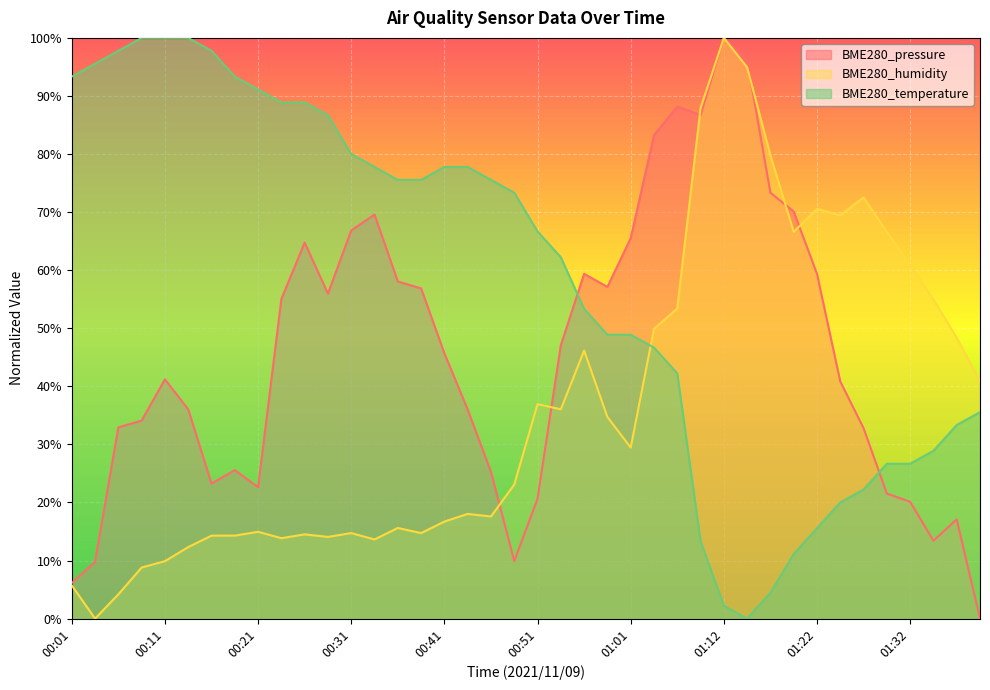

What position from the right is 00:51?

20